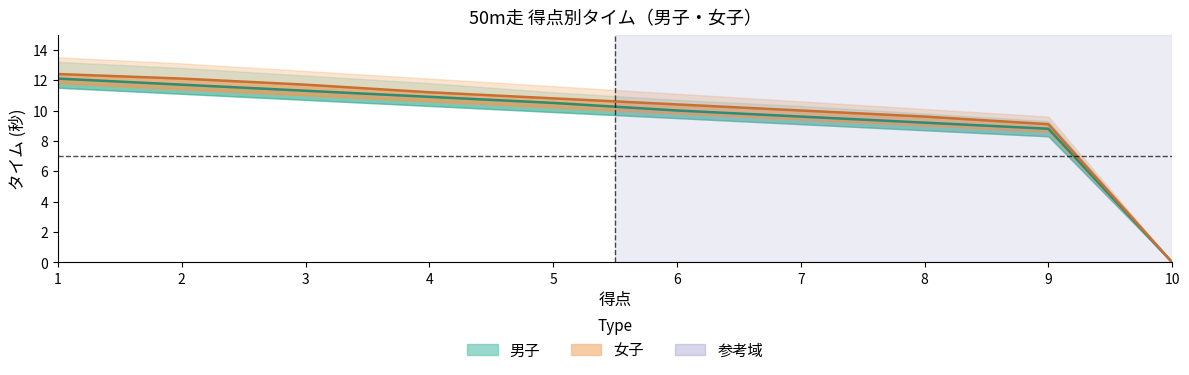

Reading left to right, what are all the values shown in this chart?

男子_age6: 1=13.2	2=12.8	3=12.3	4=11.8	5=11.2	6=10.7	7=10.3	8=9.8	9=9.3	10=0.0
男子_age7: 1=12.1	2=11.7	3=11.3	4=10.9	5=10.5	6=10.0	7=9.6	8=9.2	9=8.8	10=0.0
男子_age8: 1=11.5	2=11.1	3=10.7	4=10.3	5=9.9	6=9.5	7=9.1	8=8.7	9=8.3	10=0.0
女子_age6: 1=13.5	2=13.1	3=12.6	4=12.1	5=11.6	6=11.1	7=10.6	8=10.1	9=9.6	10=0.0
女子_age7: 1=12.4	2=12.1	3=11.7	4=11.2	5=10.8	6=10.4	7=10.0	8=9.6	9=9.1	10=0.0
女子_age8: 1=11.8	2=11.4	3=11.0	4=10.6	5=10.2	6=9.8	7=9.4	8=9.0	9=8.6	10=0.0